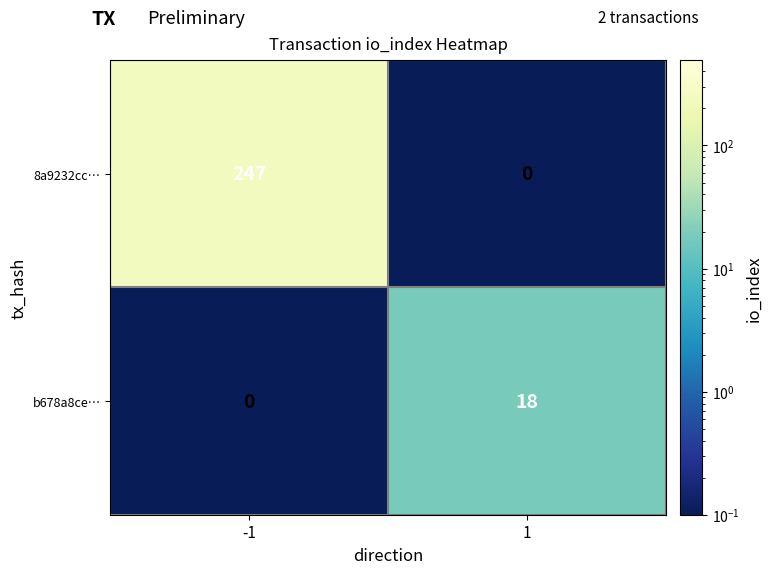

Reading left to right, extract all data points from this chart.

8a9232cc…: -1=247	1=0
b678a8ce…: -1=0	1=18